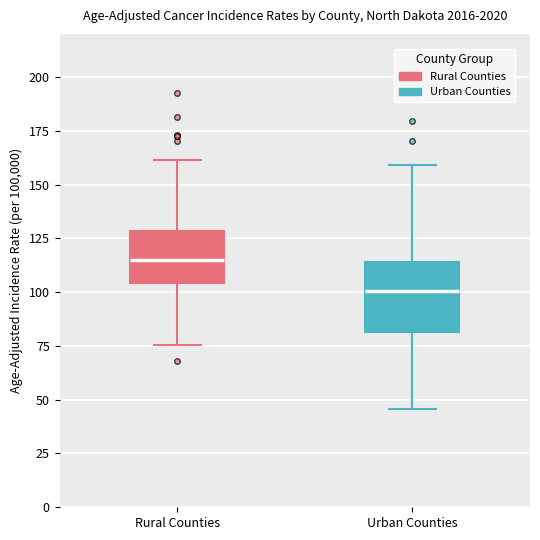

Where does the median line of the box for Rural Counties sit on the y-axis? The values are not printed on the chart, so give them approximately, as read against the axis.

115